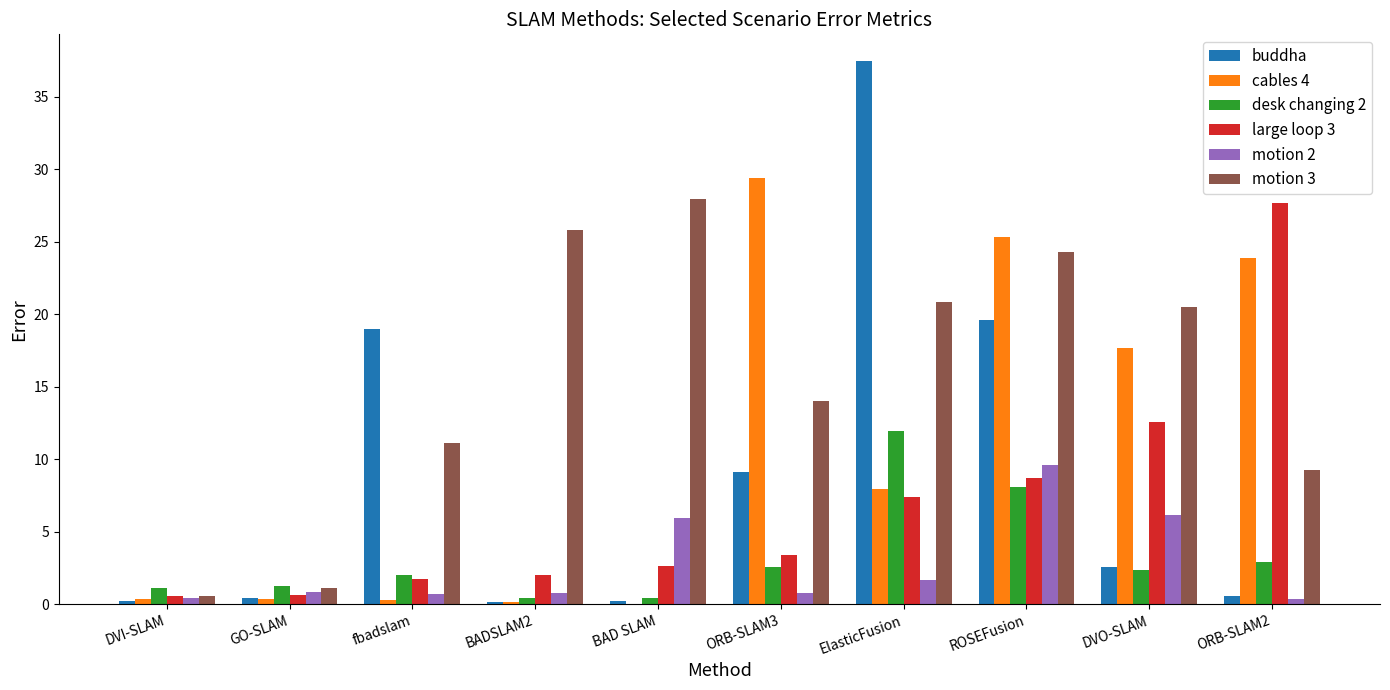

Is it true that large loop 3 equals 2.1 at ORB-SLAM3?

False